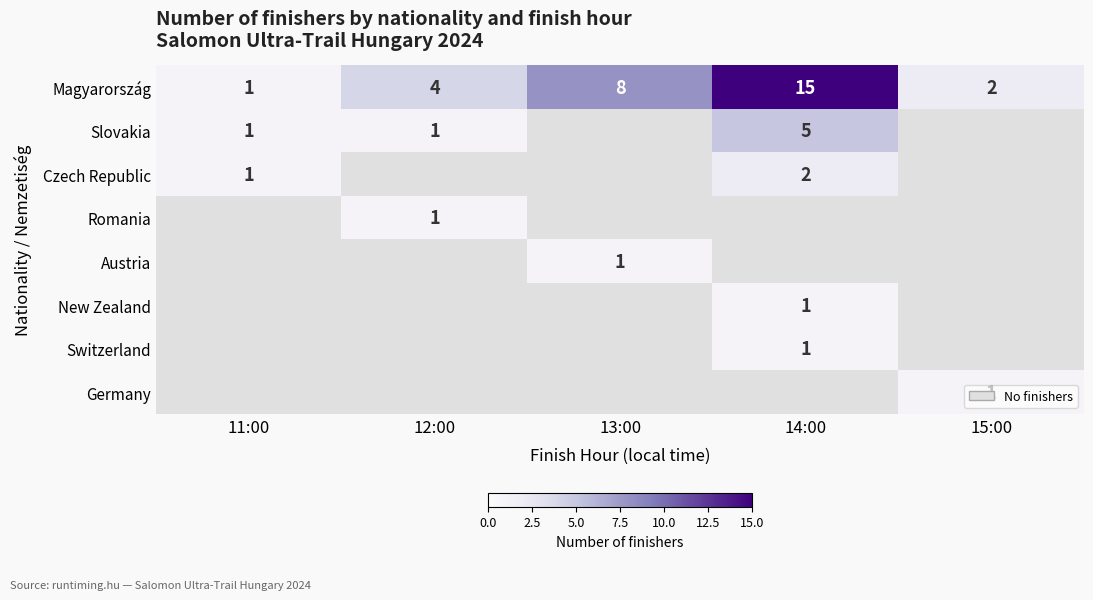

Where is Magyarország nearest to the value 8?

13:00